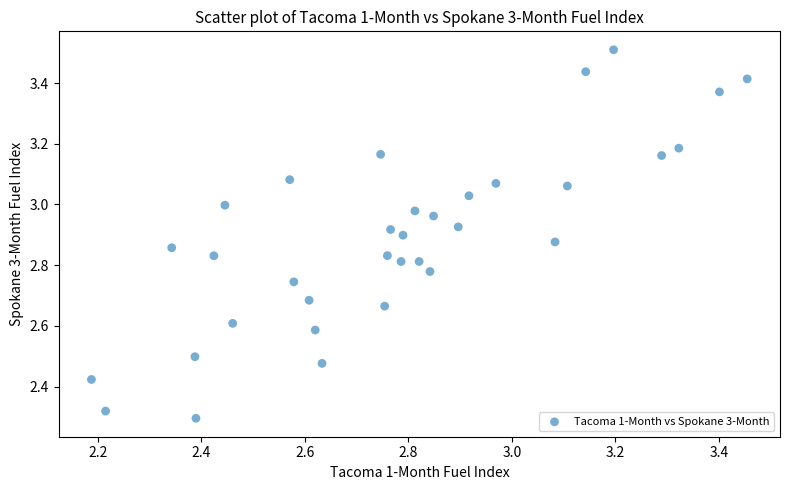

What is the range of X values (max minus min)?

1.3